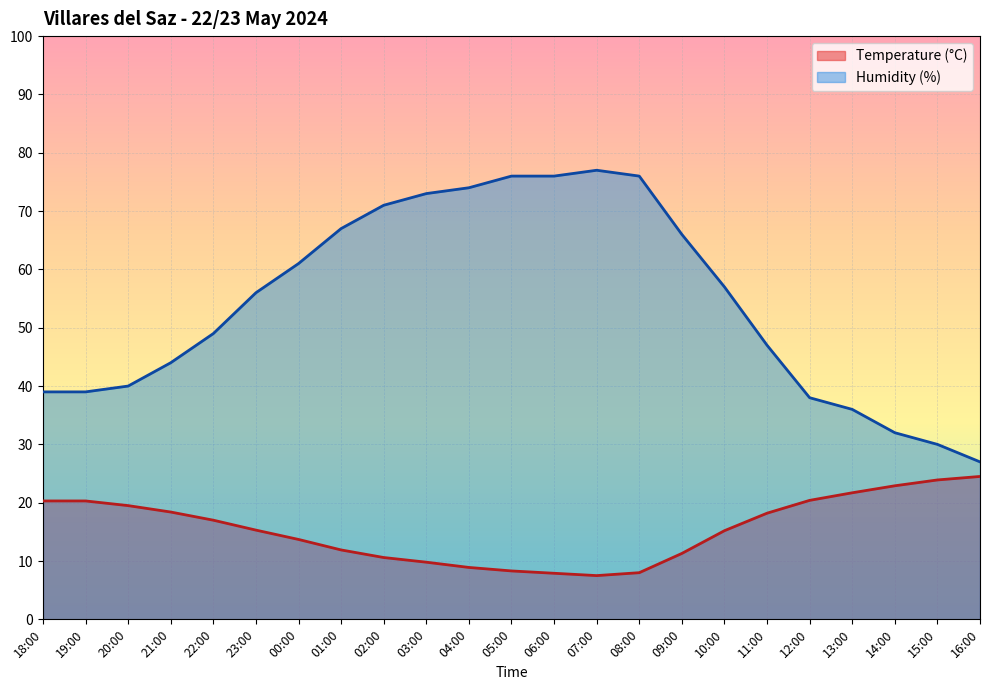

How many series are shown in this chart?

2